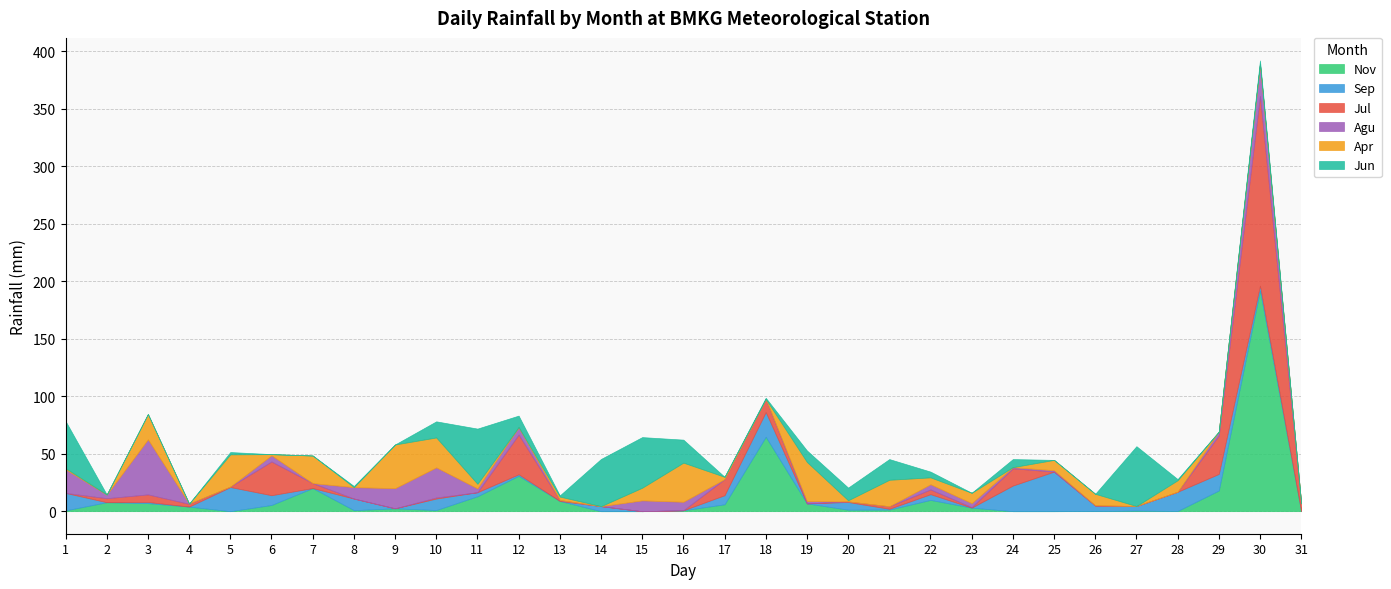

Does the chart display data point markers on the line(s)?

No